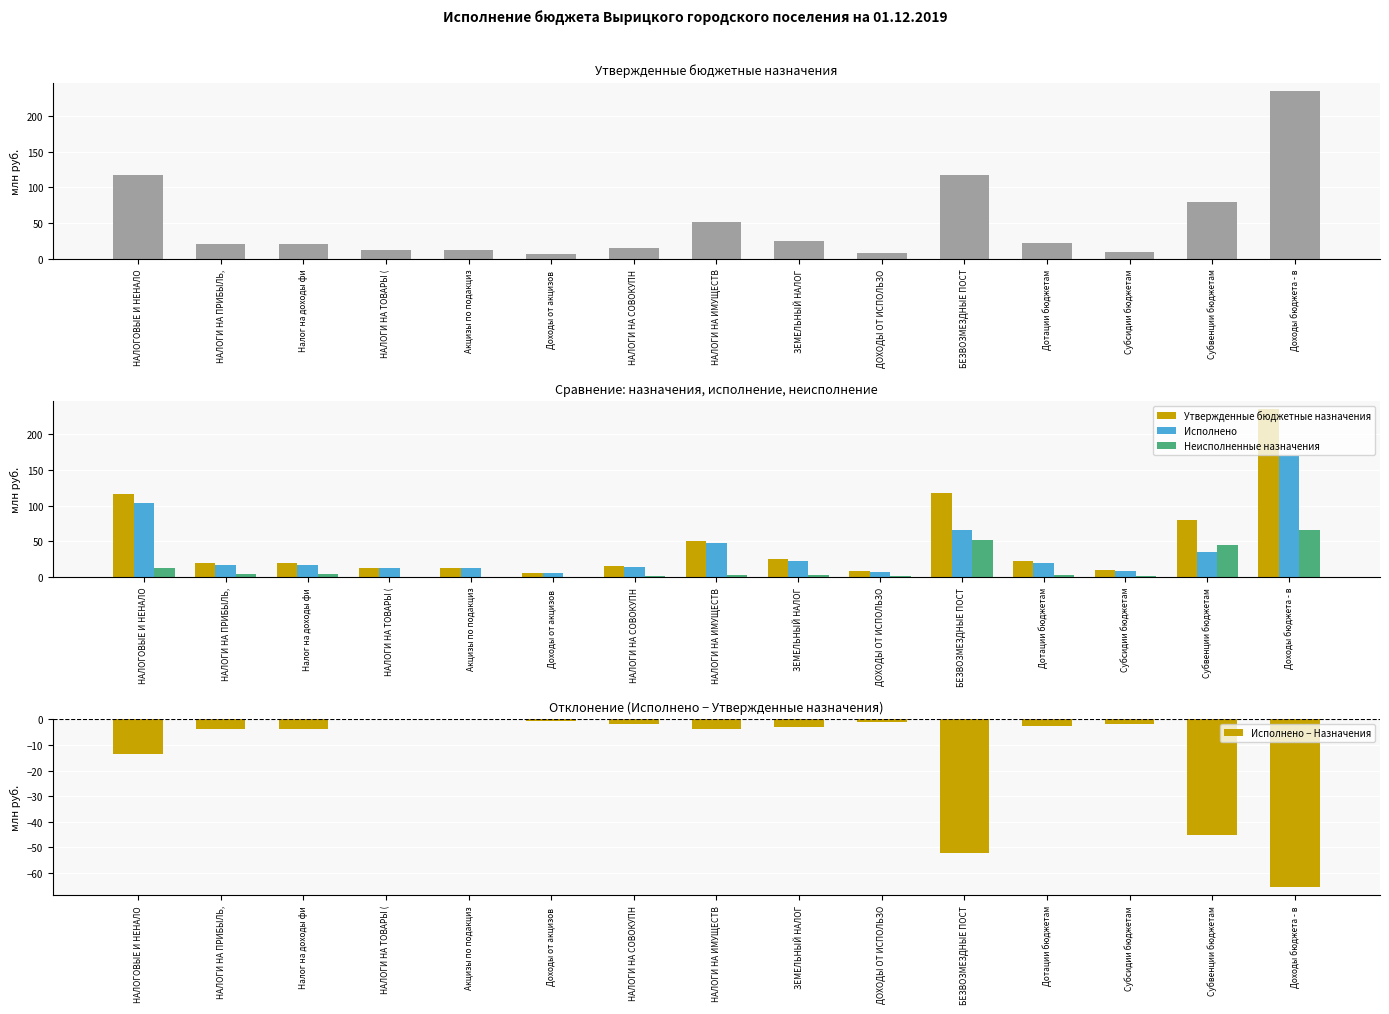

What is the highest value of the Исполнено series?

169.0